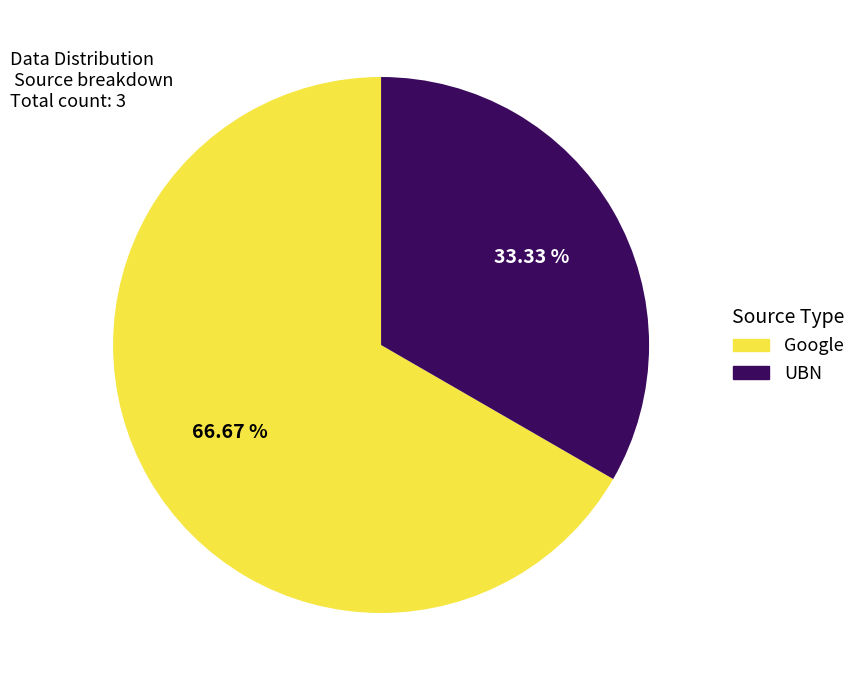

Between Google and UBN, which is larger?

Google